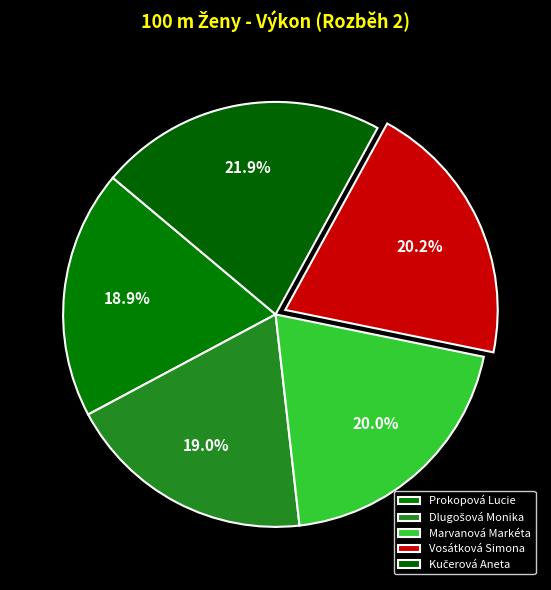

Which slice is the smallest?

Prokopová Lucie